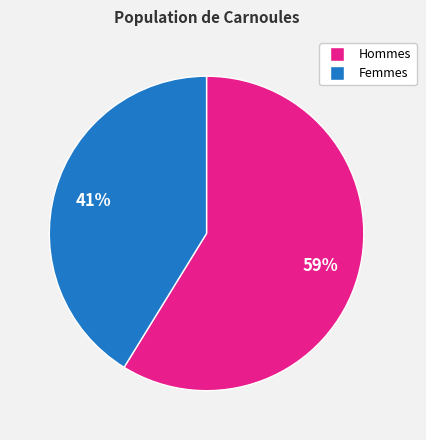

What is the largest slice in the pie chart?

Hommes